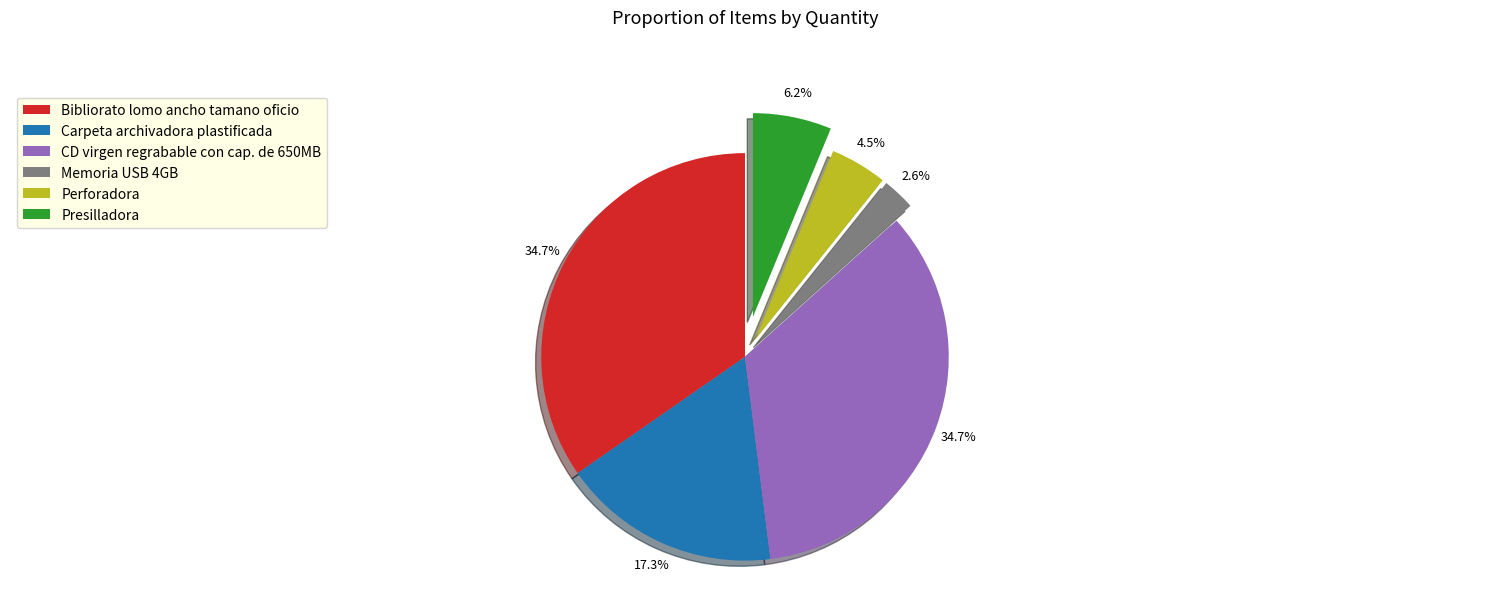

Does Perforadora represent more than half of the total?

No